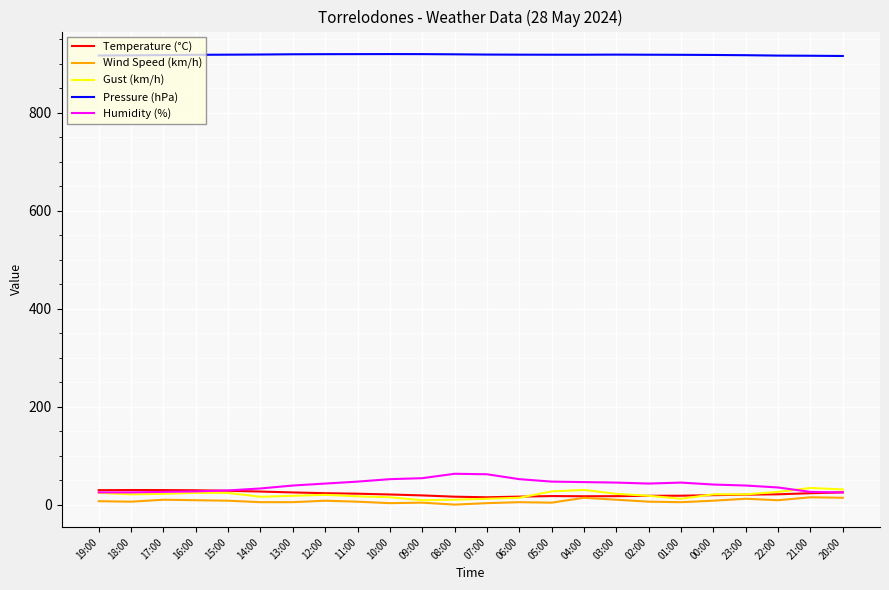

What is the maximum value shown in the chart?

920.1